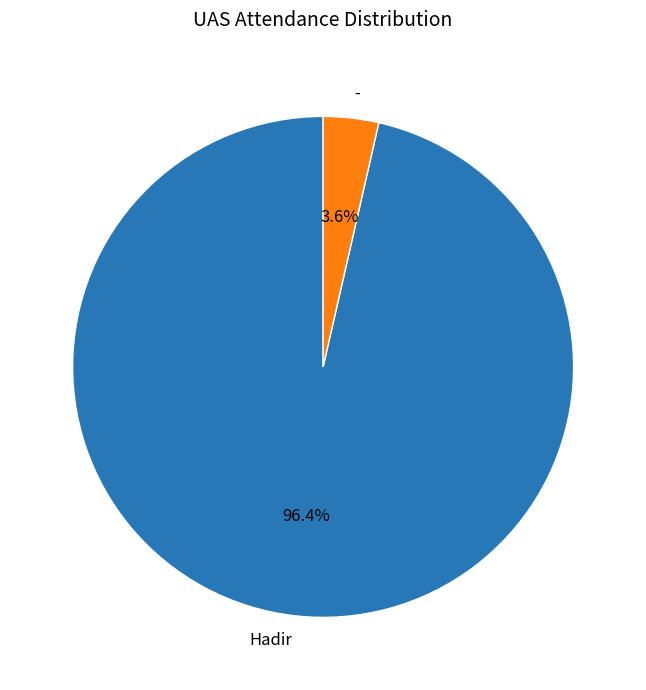

Which slice is the largest?

Hadir